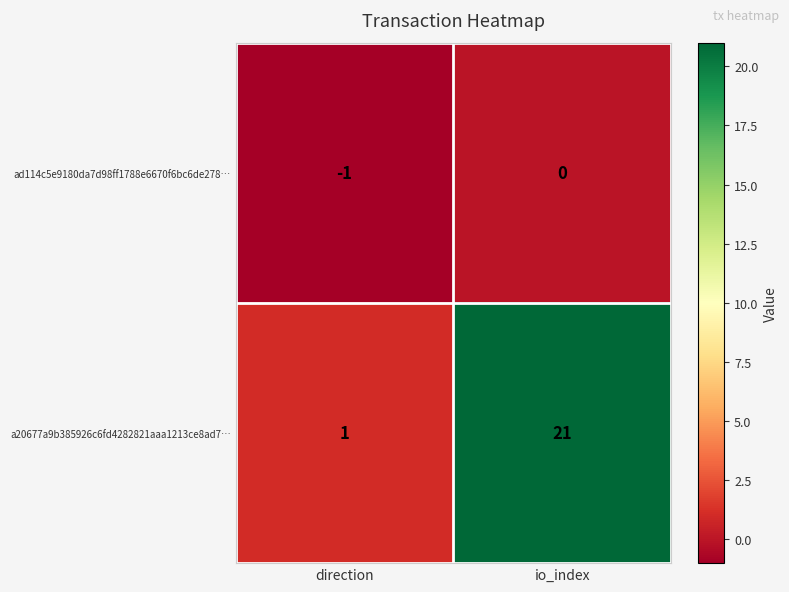

Reading left to right, transcribe all the data shown in this chart.

ad114c5e9180da7d98ff1788e6670f6bc6de278…: direction=-1	io_index=0
a20677a9b385926c6fd4282821aaa1213ce8ad7…: direction=1	io_index=21